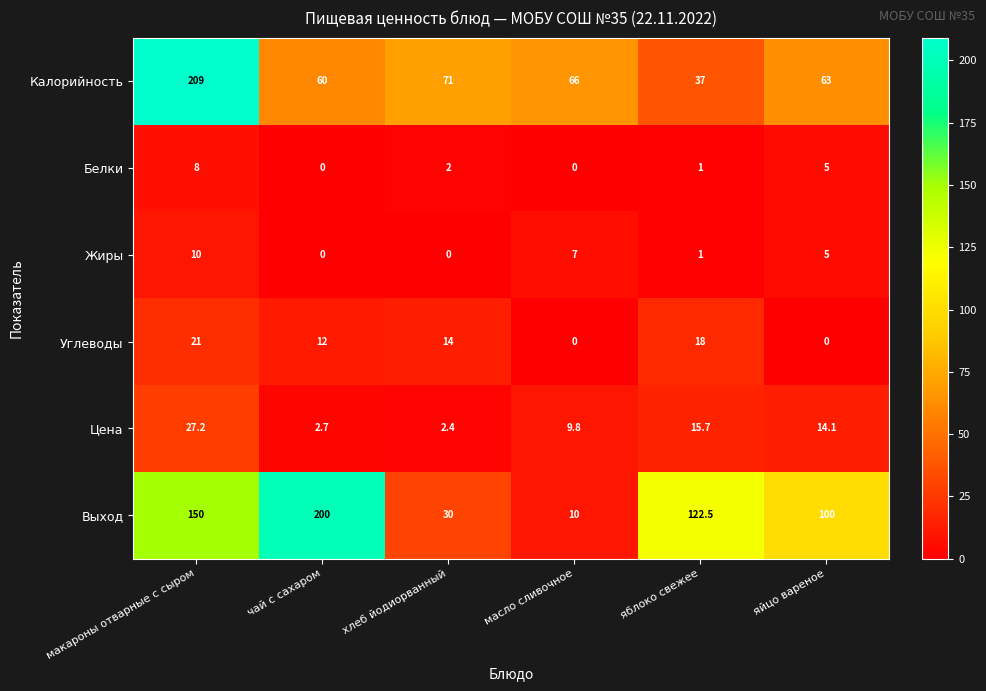

At which label is Жиры closest to 5?

яйцо вареное